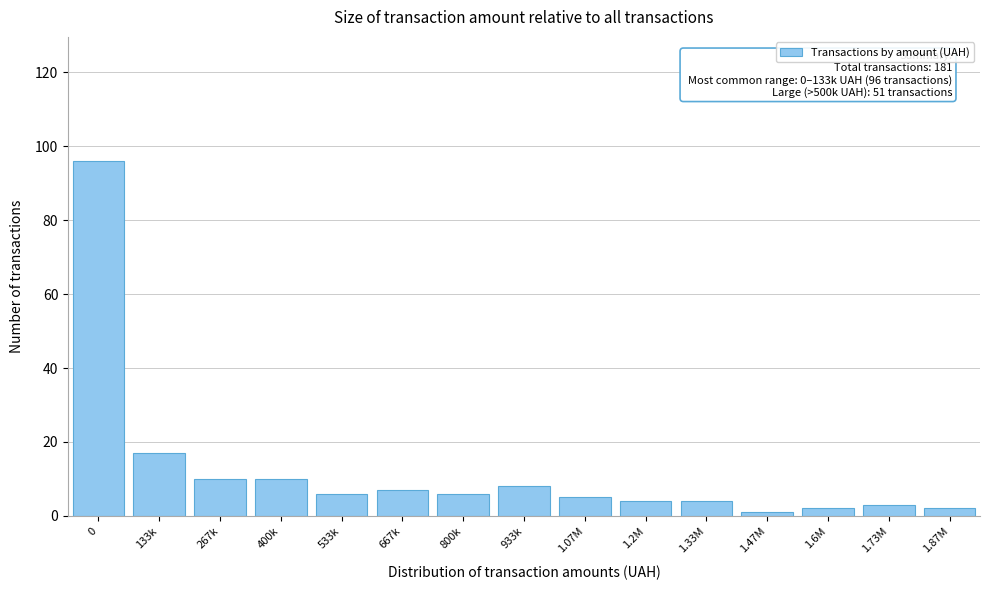

Reading left to right, transcribe all the data shown in this chart.

96	17	10	10	6	7	6	8	5	4	4	1	2	3	2